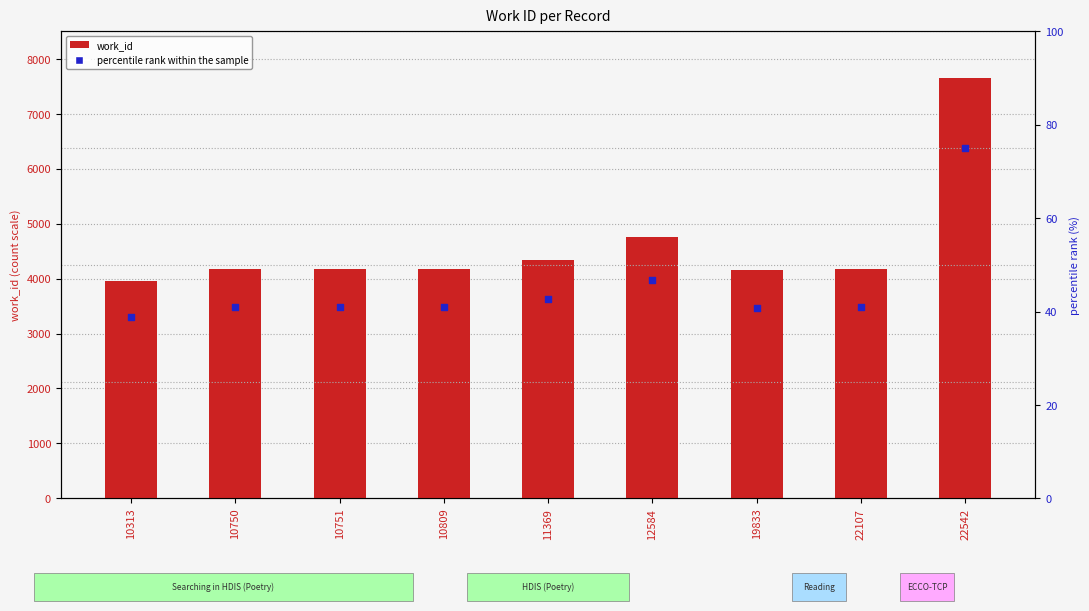

Which series contains the highest Y value?

work_id